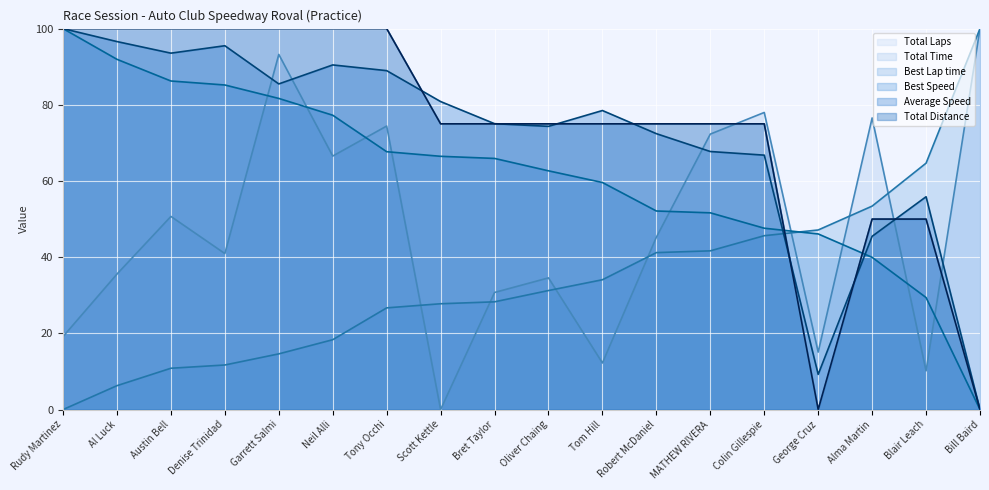

Is it true that Best Lap time equals 6.4 at Scott Kettle?

False